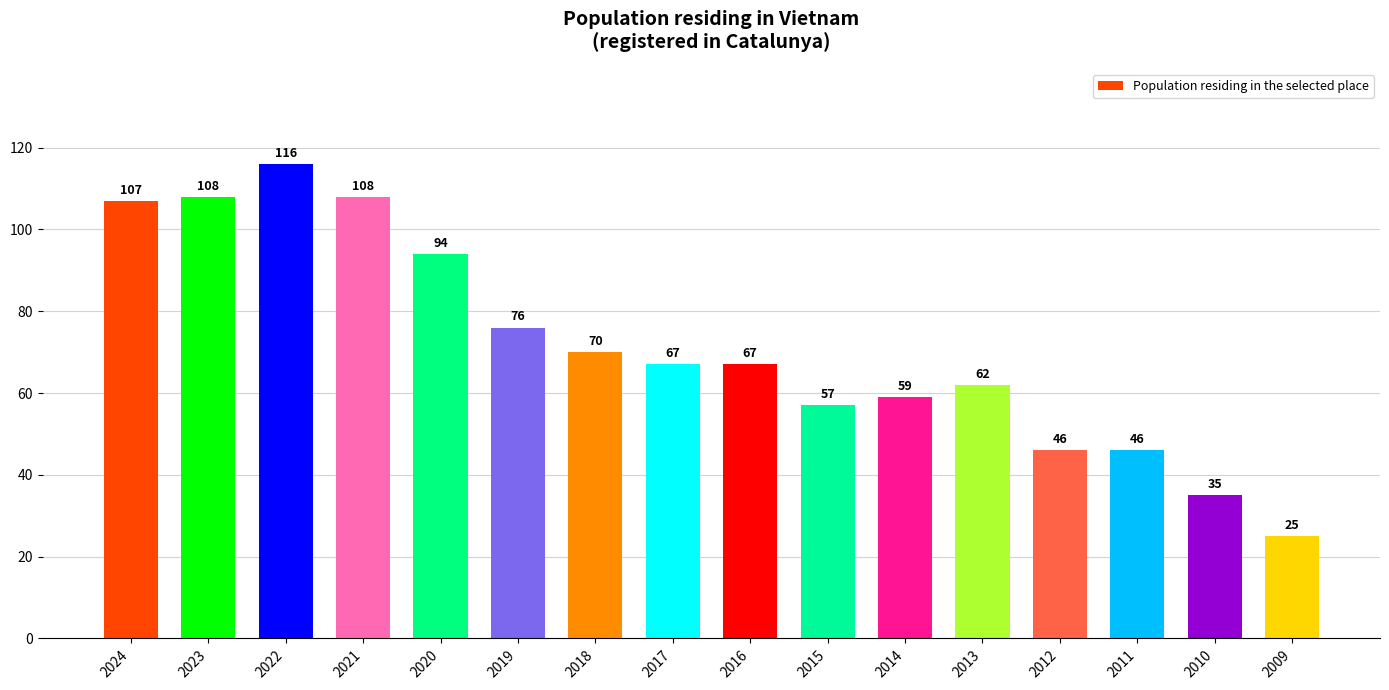

Which label corresponds to the largest value in the chart?

2022